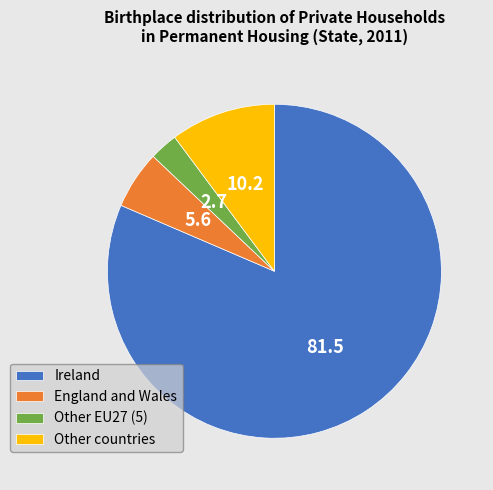

Rank the categories by value from highest to lowest.

Ireland, Other countries, England and Wales, Other EU27 (5)